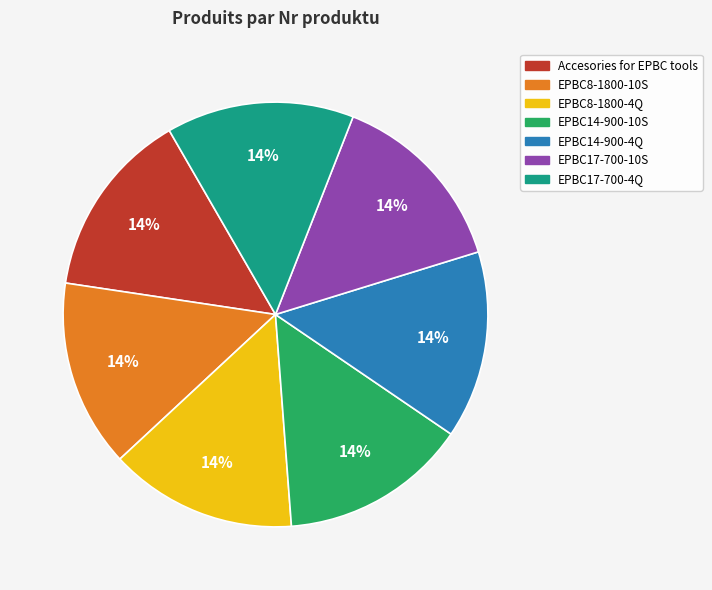

To the nearest percent, what is the average slice percentage?

14%